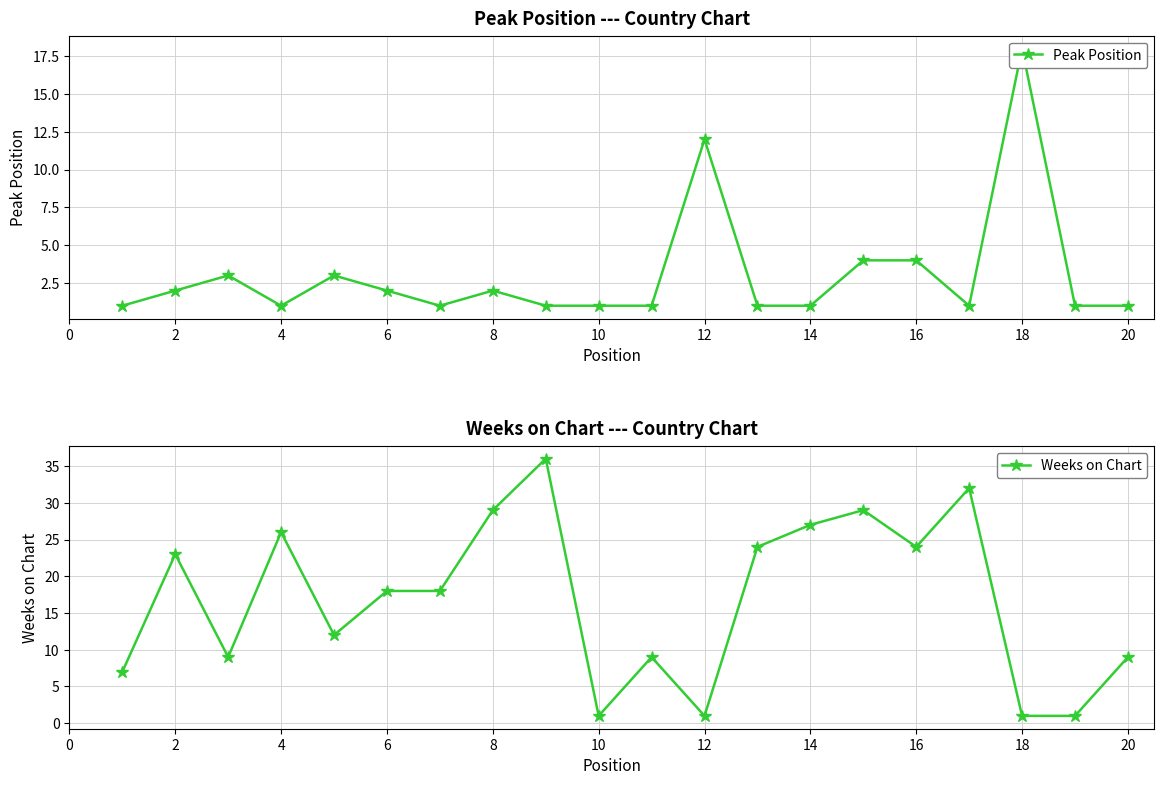

Rank the series by their average value, from highest to lowest.

Weeks on Chart, Peak Position